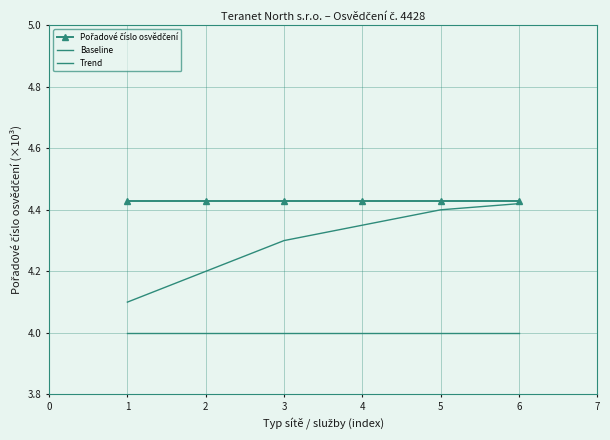

True or false: Baseline and Pořadové číslo osvědčení intersect in this chart.

False